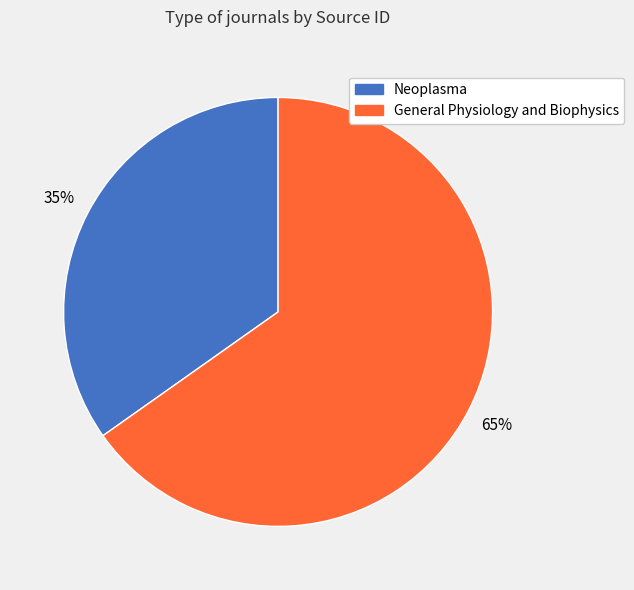

What is the ratio of the value at Neoplasma to the value at General Physiology and Biophysics?

0.5